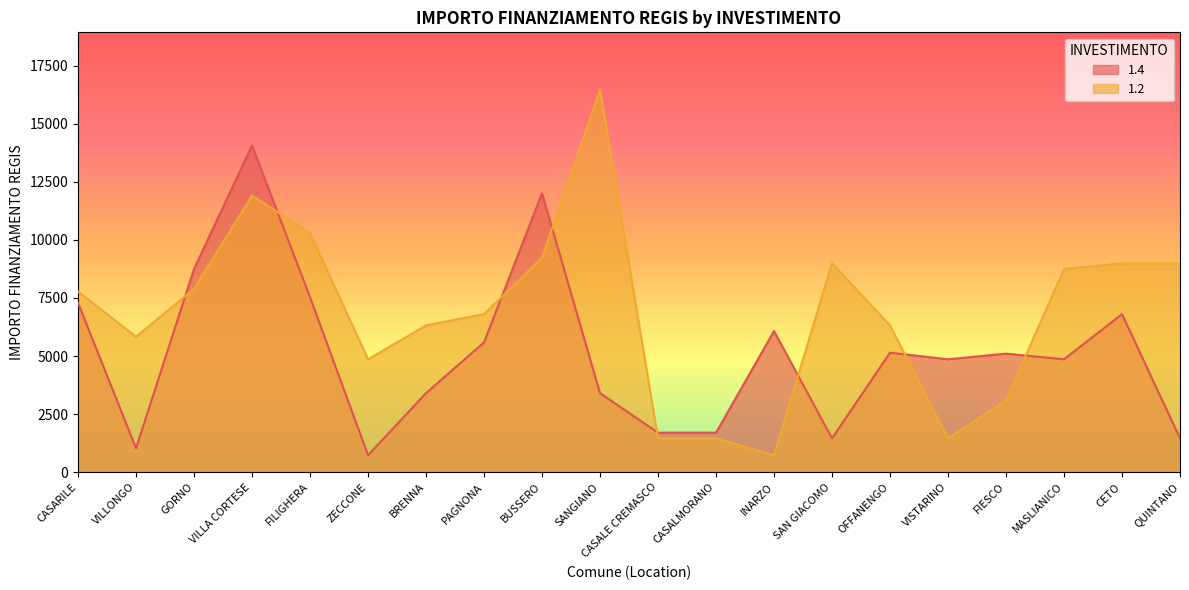

At how many categories does at least one series exceed 14094?

1